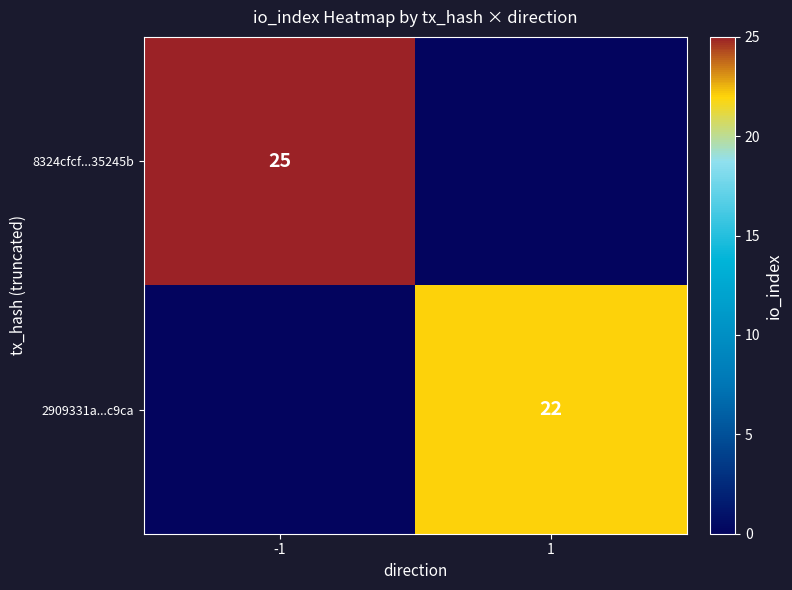

At which category is the sum across all series the highest?

-1